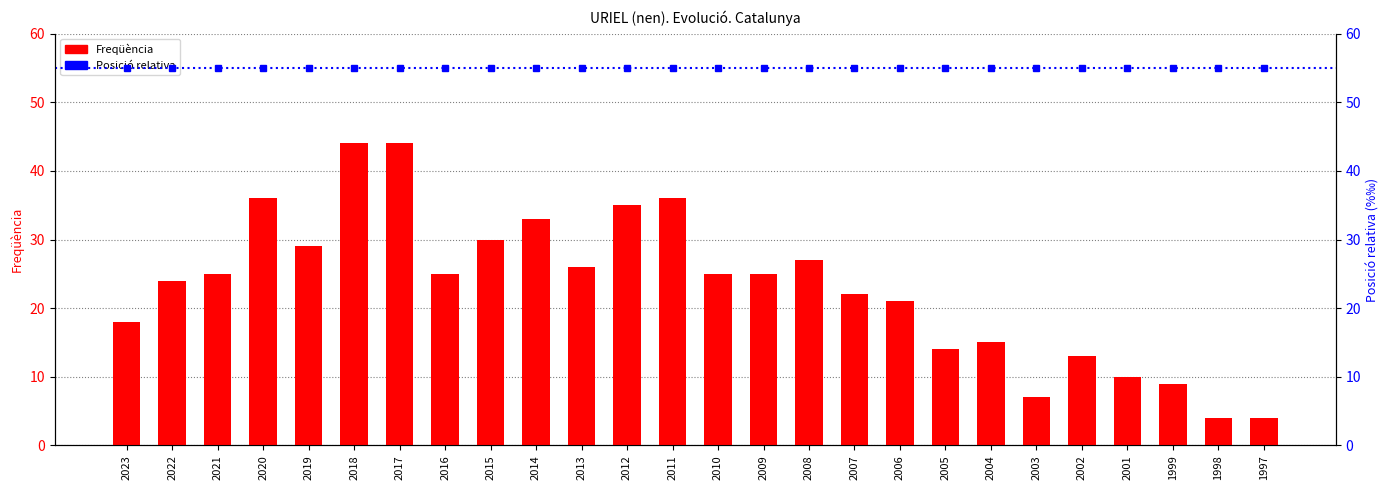

At which label does Frequency first exceed 25?

2020